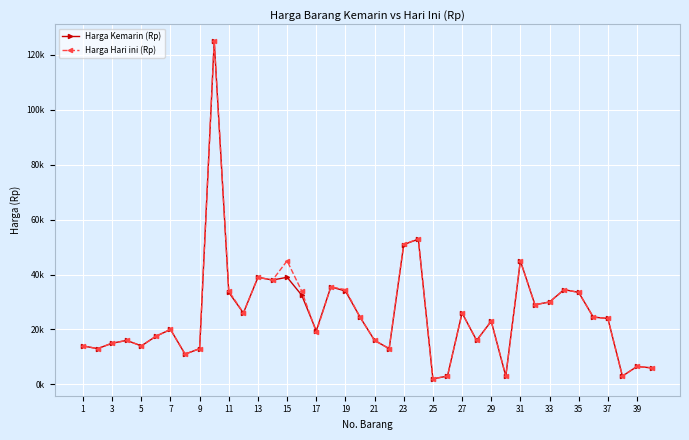

Does the chart have visible grid lines?

Yes